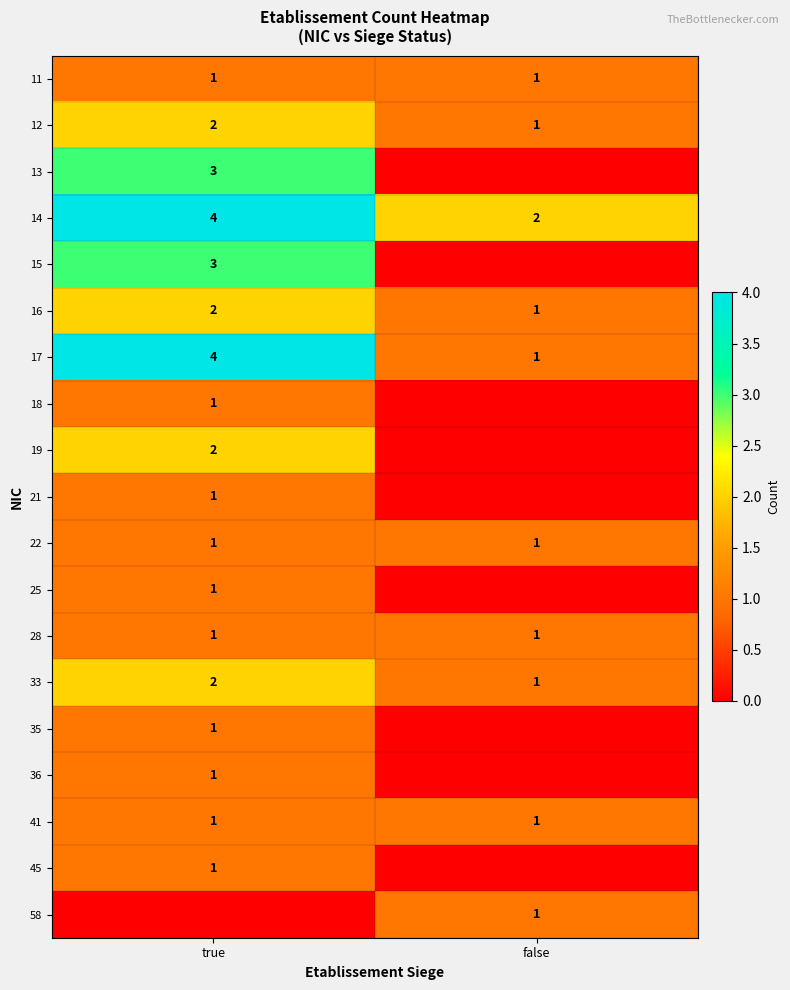

What is the spread (max minus min) of values at false?

2